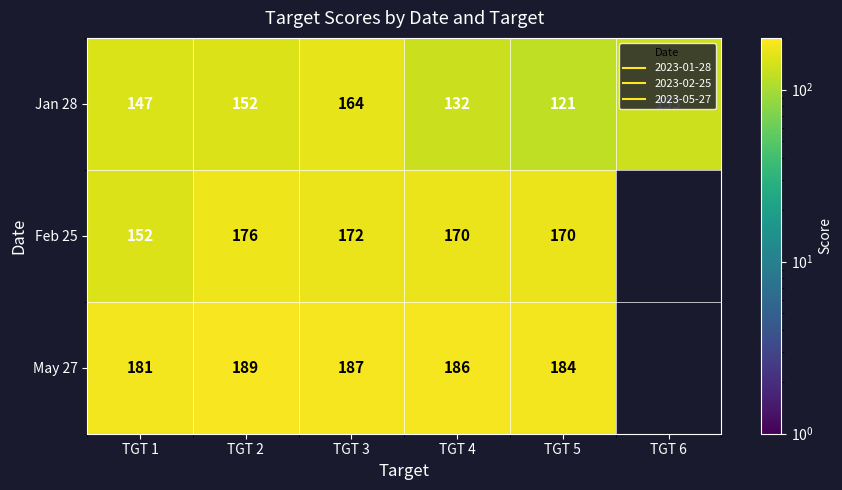

At which label does Feb 25 first exceed 172?

TGT 2